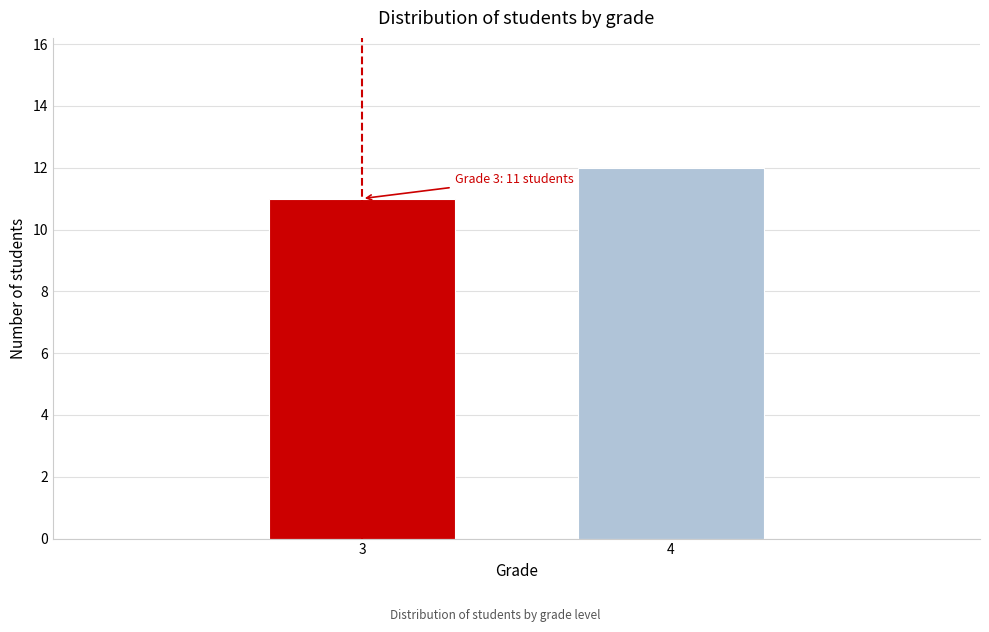

Reading right to left, what are all the values shown in this chart?

12	11